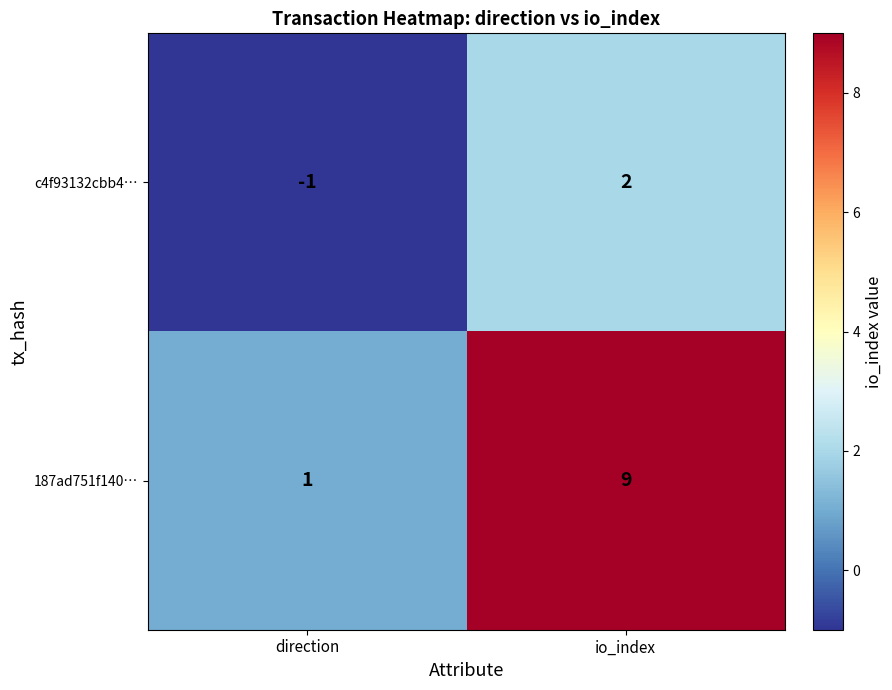

What is the difference between the highest and lowest values at io_index?

7